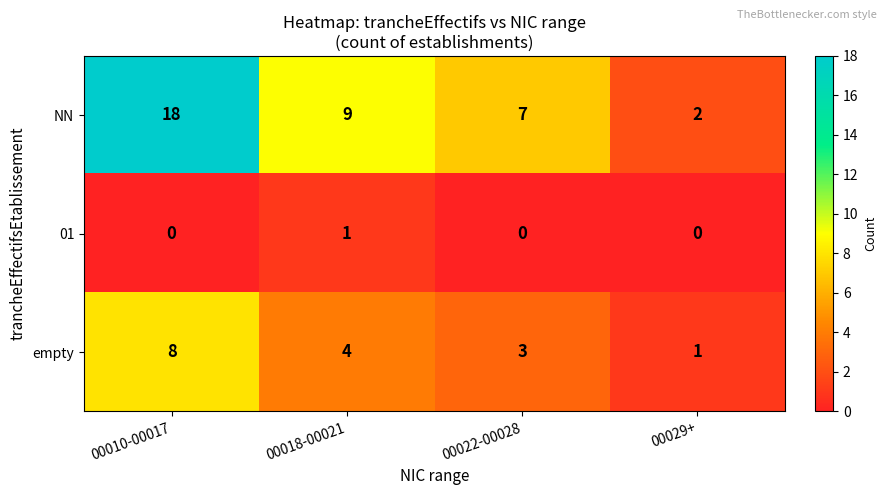

The value of 01 at 00022-00028 is 0. True or false?

True